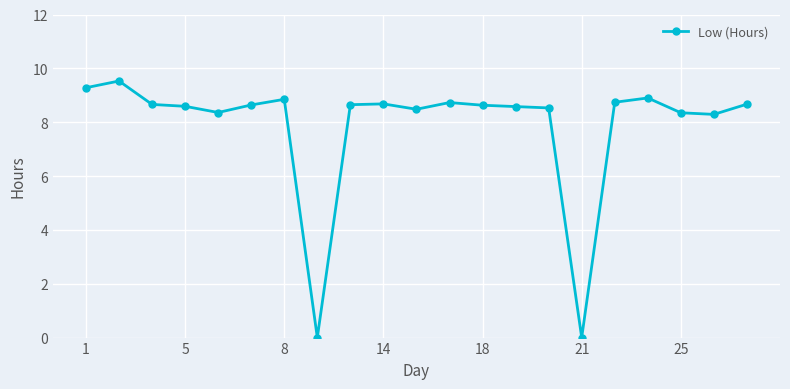

How many data points are above 8?

19